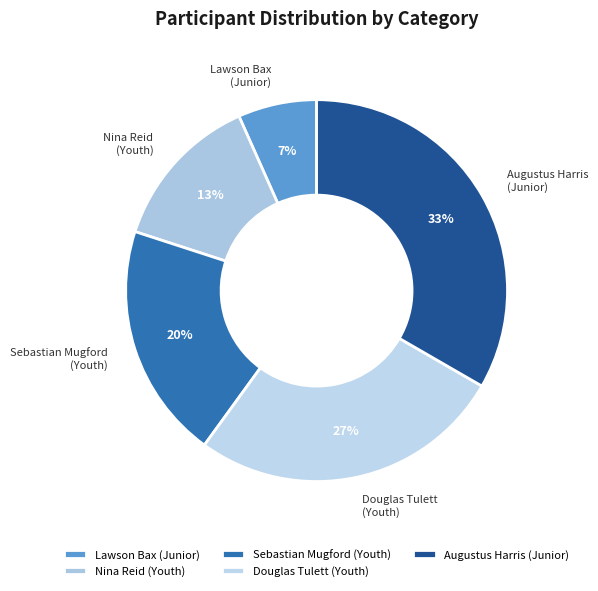

Between Douglas Tulett (Youth) and Lawson Bax (Junior), which is larger?

Douglas Tulett (Youth)